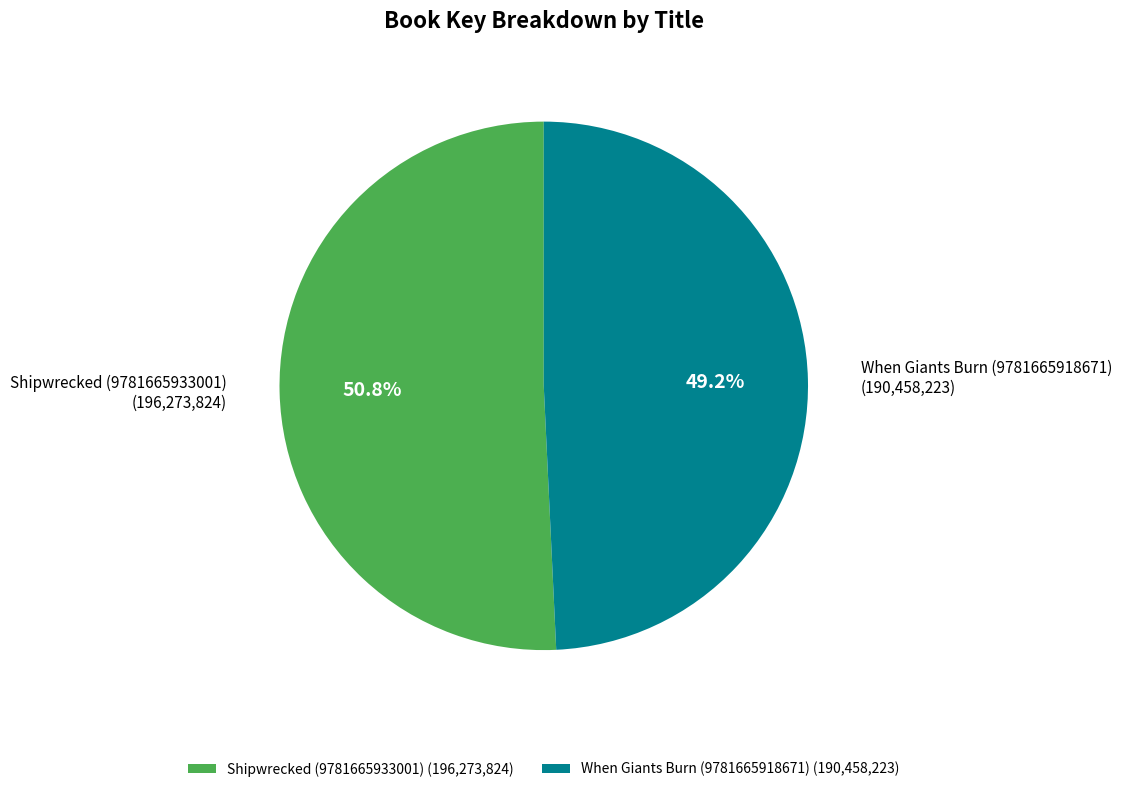

Which has a higher value, When Giants Burn (9781665918671) or Shipwrecked (9781665933001)?

Shipwrecked (9781665933001)